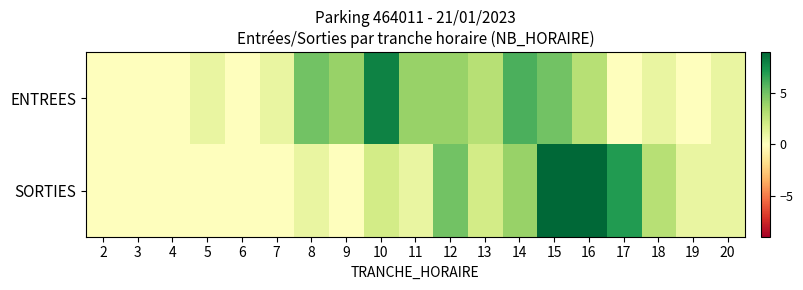

Reading right to left, what are all the values shown in this chart?

ENTREES: 20=1	19=0	18=1	17=0	16=3	15=5	14=6	13=3	12=4	11=4	10=8	9=4	8=5	7=1	6=0	5=1	4=0	3=0	2=0
SORTIES: 20=1	19=1	18=3	17=7	16=9	15=9	14=4	13=2	12=5	11=1	10=2	9=0	8=1	7=0	6=0	5=0	4=0	3=0	2=0